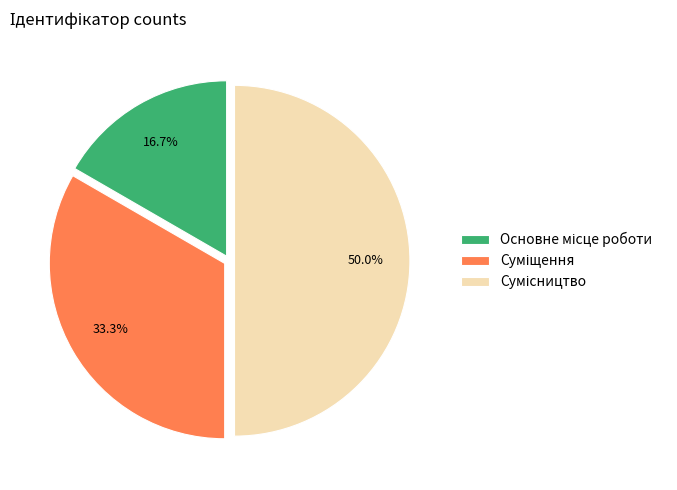

To the nearest percent, what is the combined percentage of Суміщення and Сумісництво?

83%